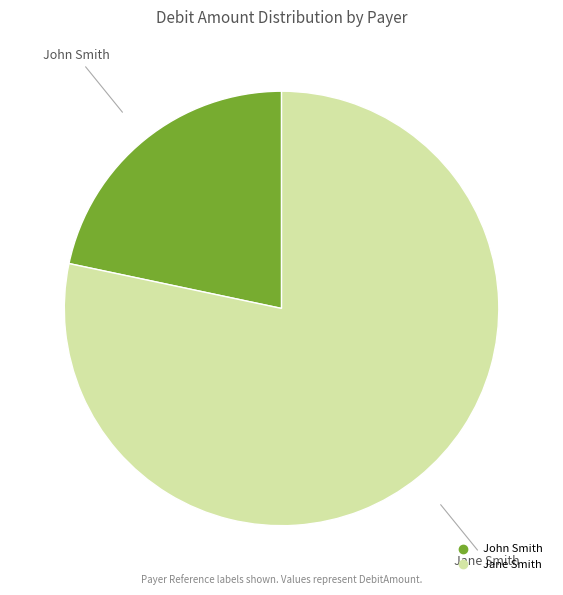

Does any single category account for the majority?

Yes